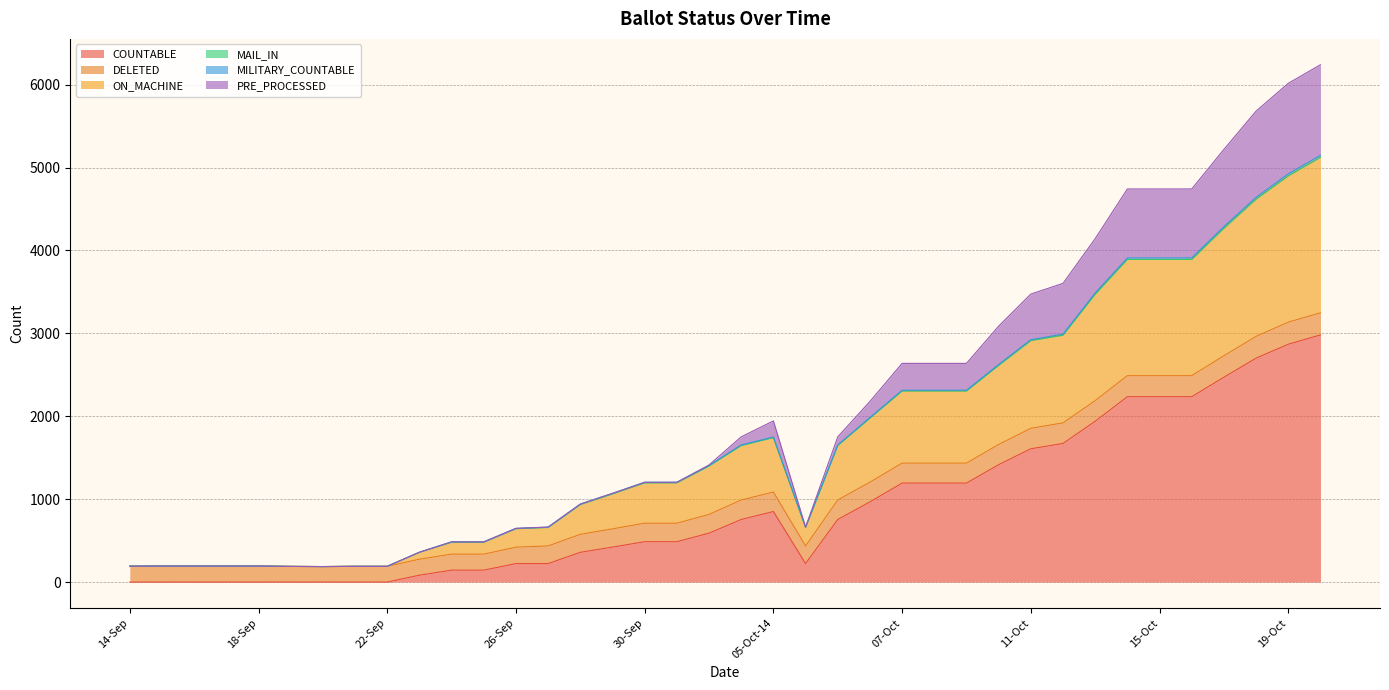

What is the sum of all COUNTABLE values?

34661